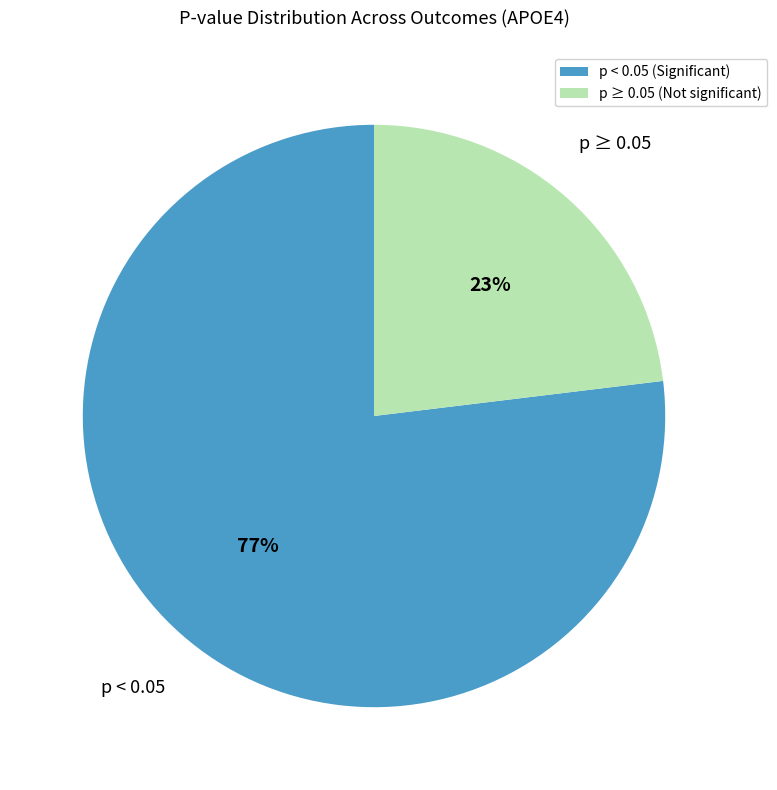

To the nearest percent, what portion does p < 0.05 (Significant) represent?

77%